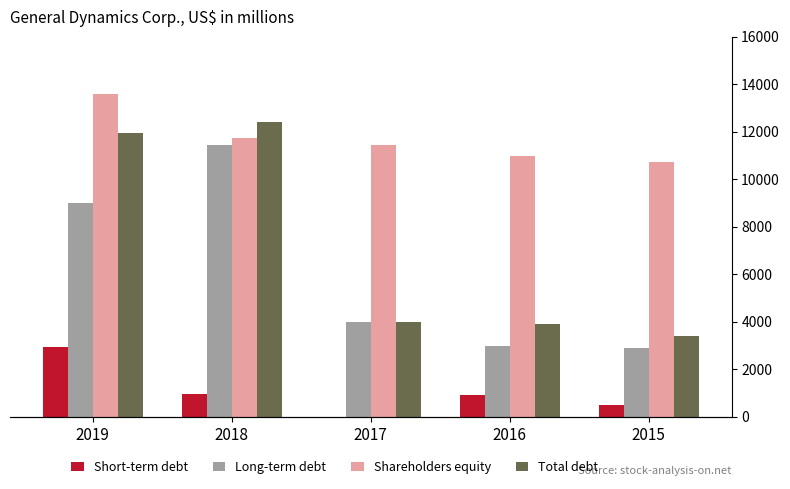

What is the greatest value displayed?

13577